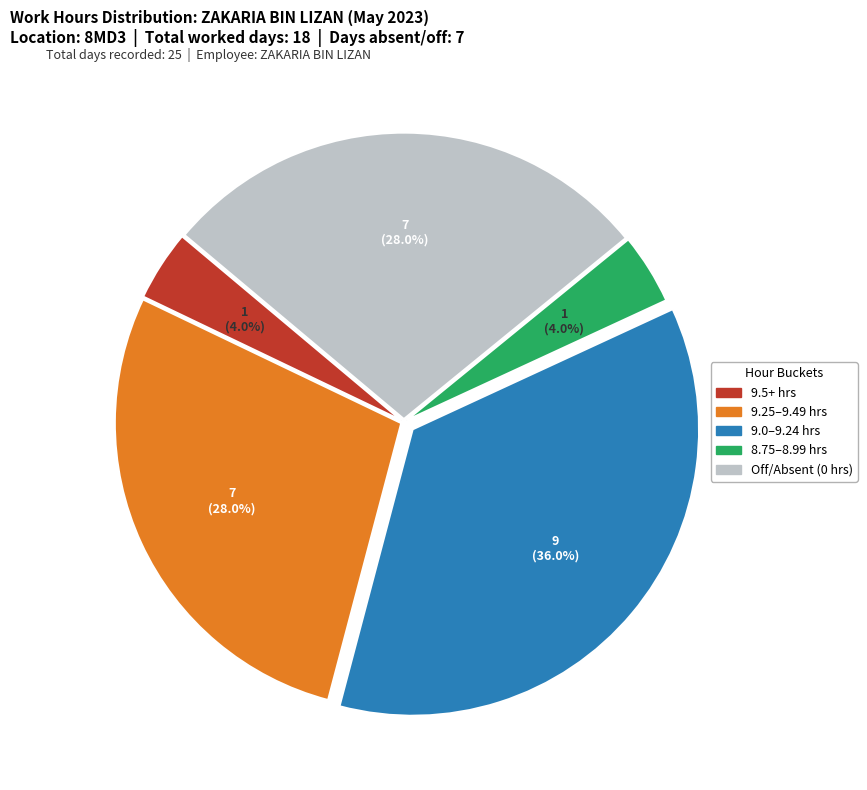

Is there a majority slice in this chart?

No